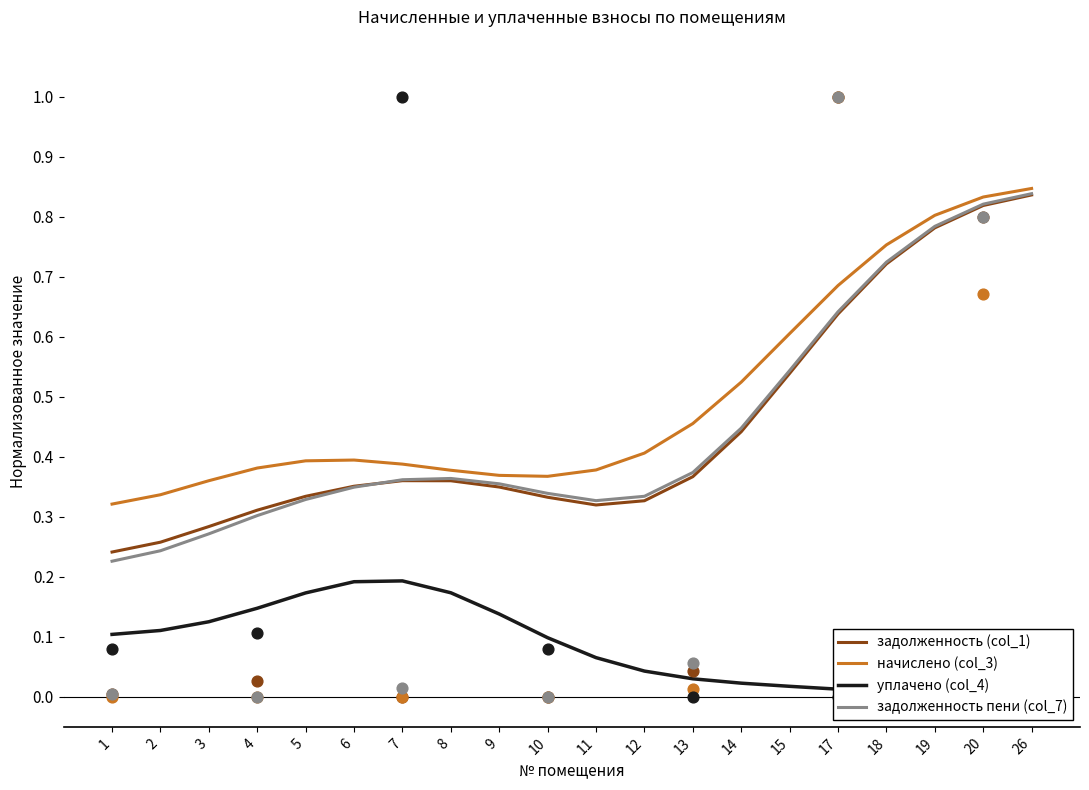

Which series reaches the minimum Y coordinate?

уплачено (col_4)